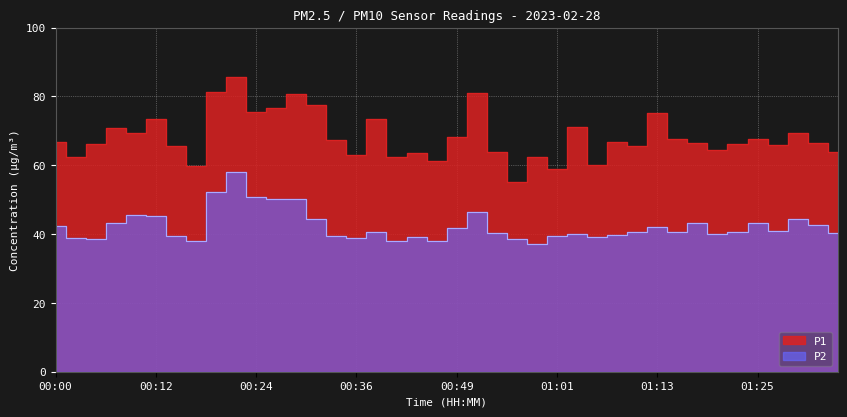

Where is the first local maximum for P2?

00:10